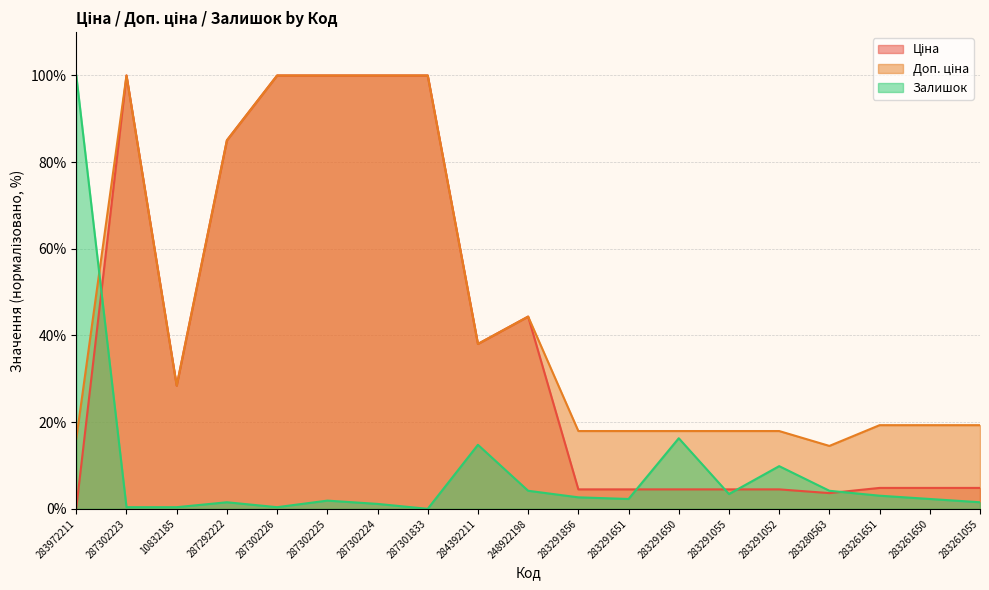

Which category has the lowest value in the Ціна series?

283972211